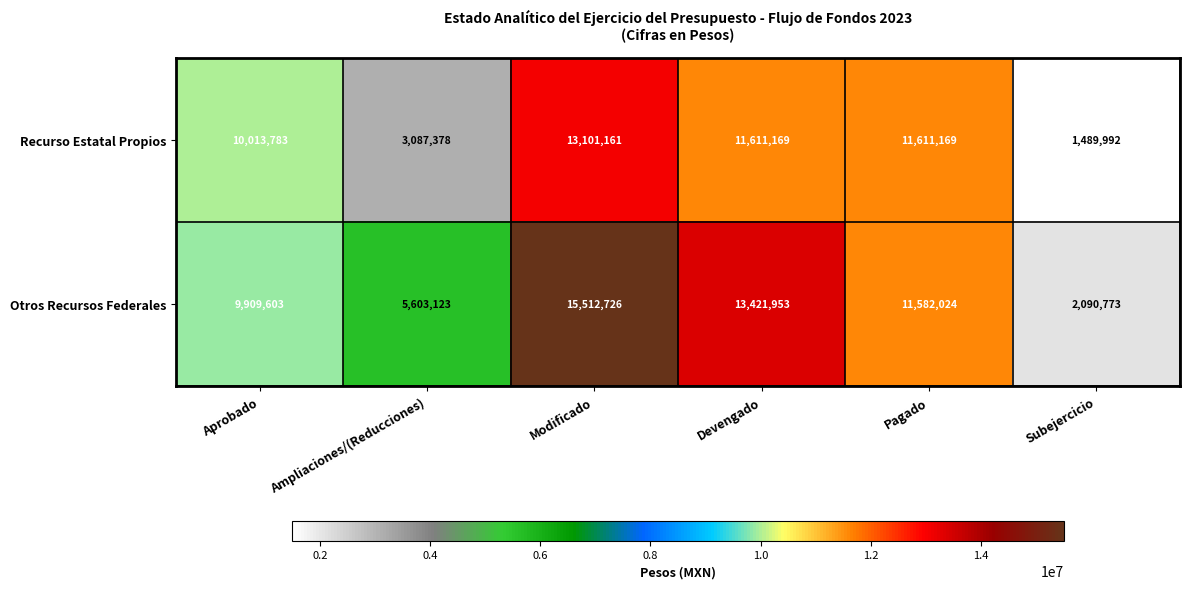

What is the sum of all Otros Recursos Federales values?

58120202